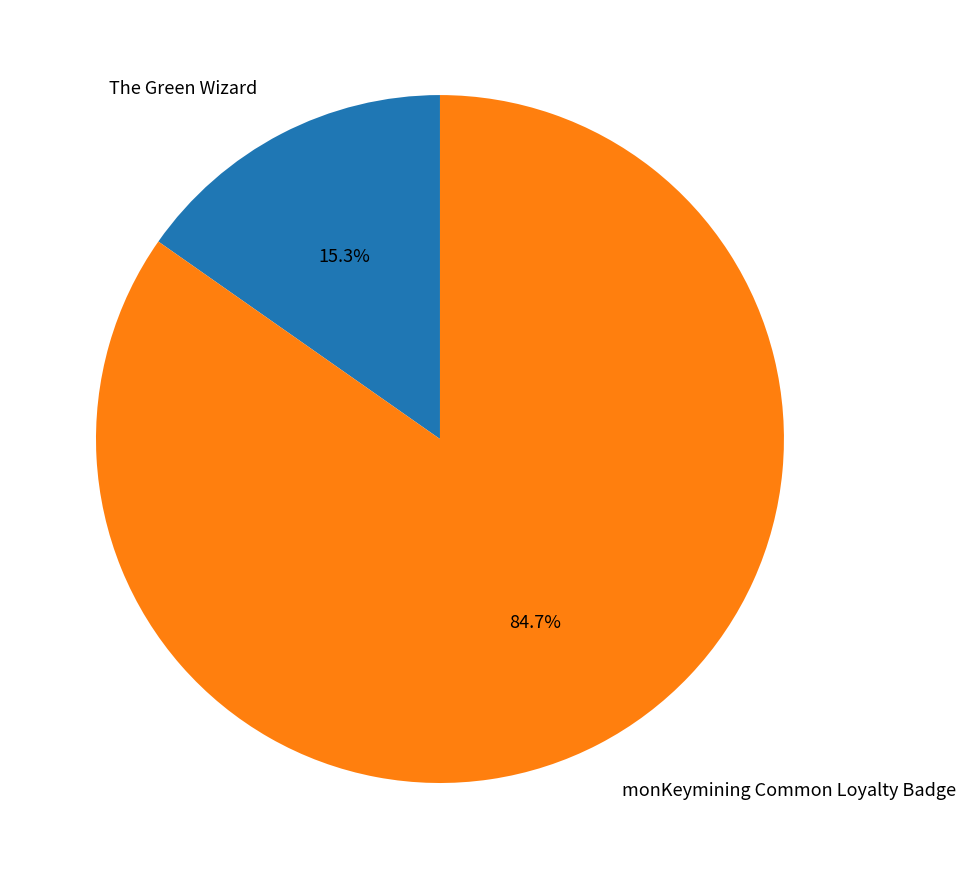

To the nearest percent, what is the average slice percentage?

50%